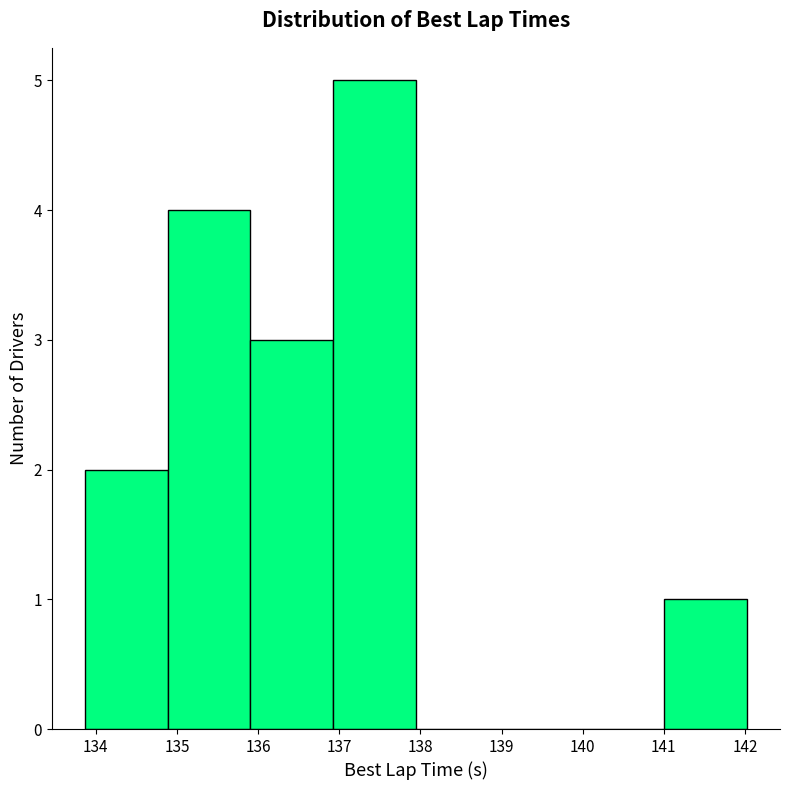

Over which range of the x-axis is the bar tallest?

136.9 to 137.9